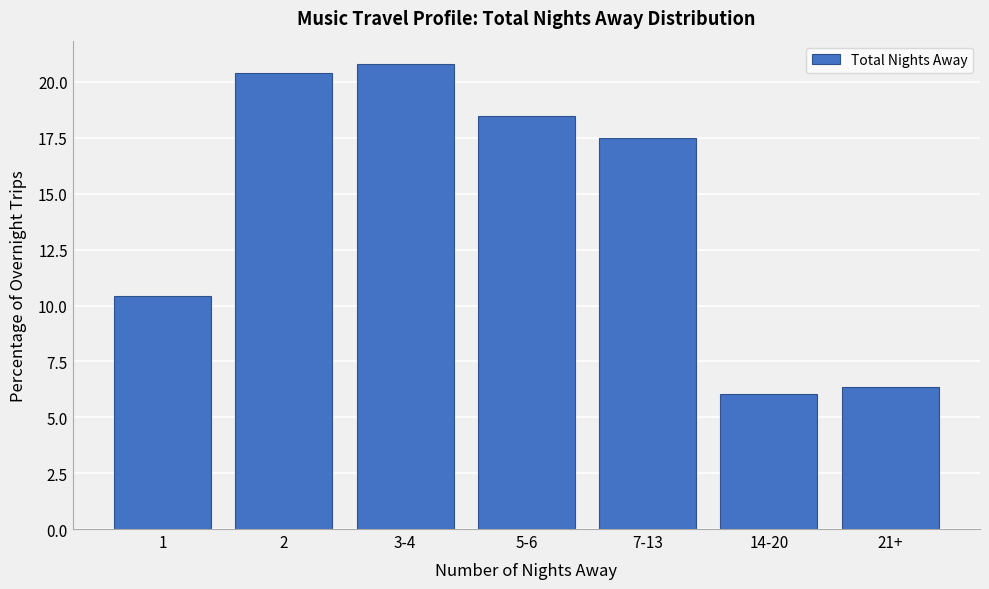

Reading left to right, list all the values displayed in this chart.

1=10.4	2=20.4	3-4=20.8	5-6=18.5	7-13=17.5	14-20=6.0	21+=6.4